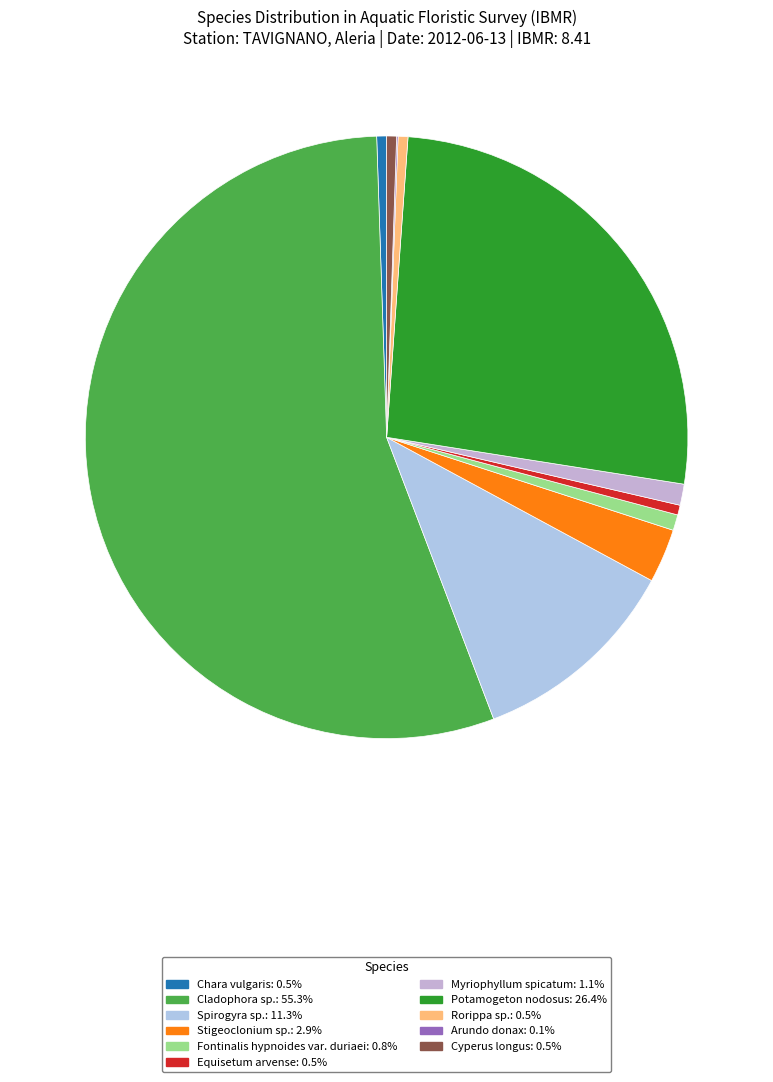

Is it true that Cyperus longus is 11% of the pie?

False